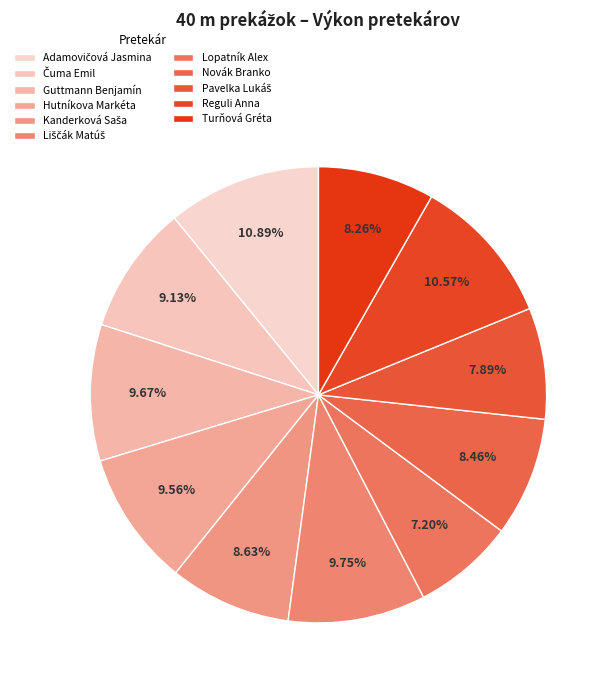

Is Novák Branko the majority of the pie?

No